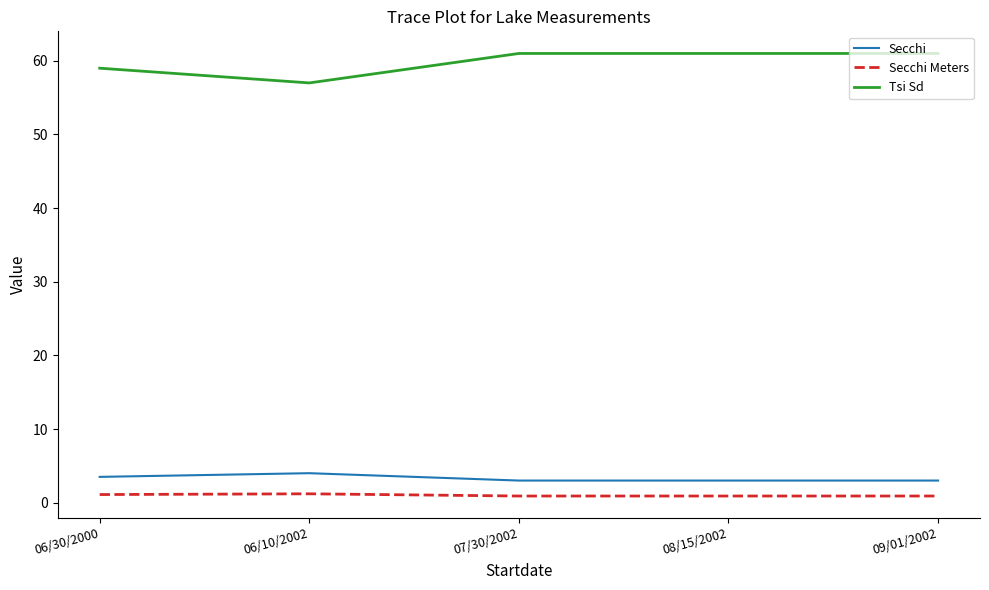

At how many categories does at least one series exceed 23?

5